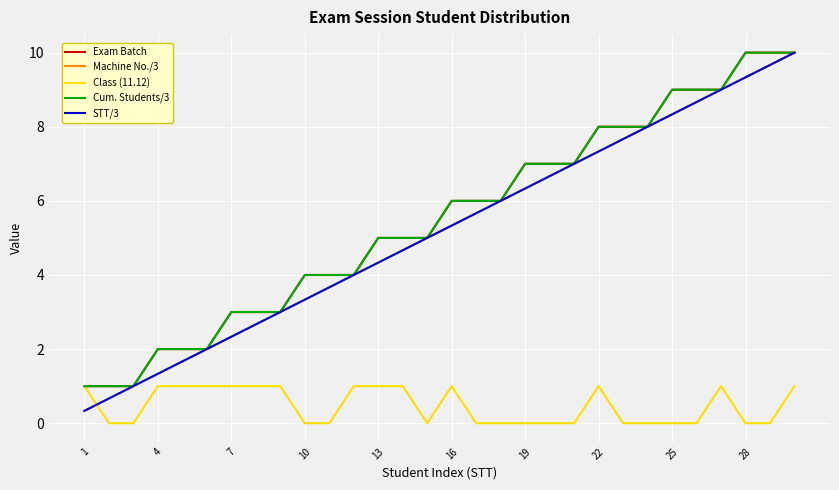

Is this an area chart (filled region under the line)?

No